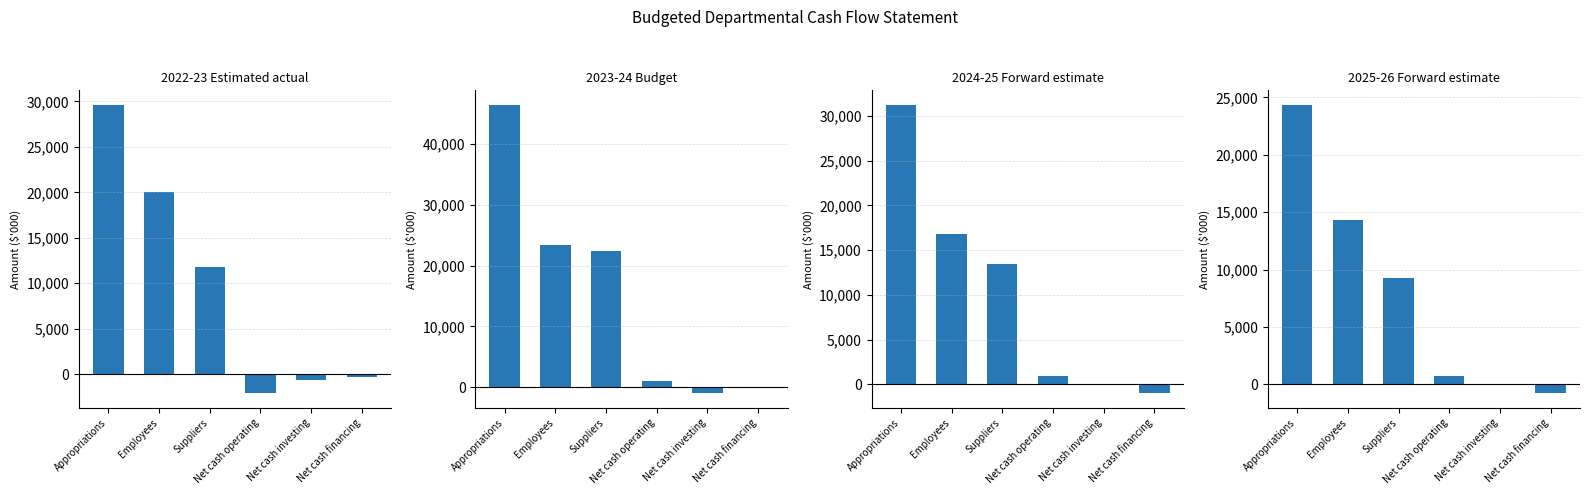

Reading left to right, transcribe all the data shown in this chart.

2022-23 Estimated actual: 29641	20085	11817	-2098	-649	-272
2023-24 Budget: 46470	23351	22342	944	-1019	56
2024-25 Forward estimate: 31251	16843	13416	986	-19	-986
2025-26 Forward estimate: 24357	14284	9307	762	-19	-762